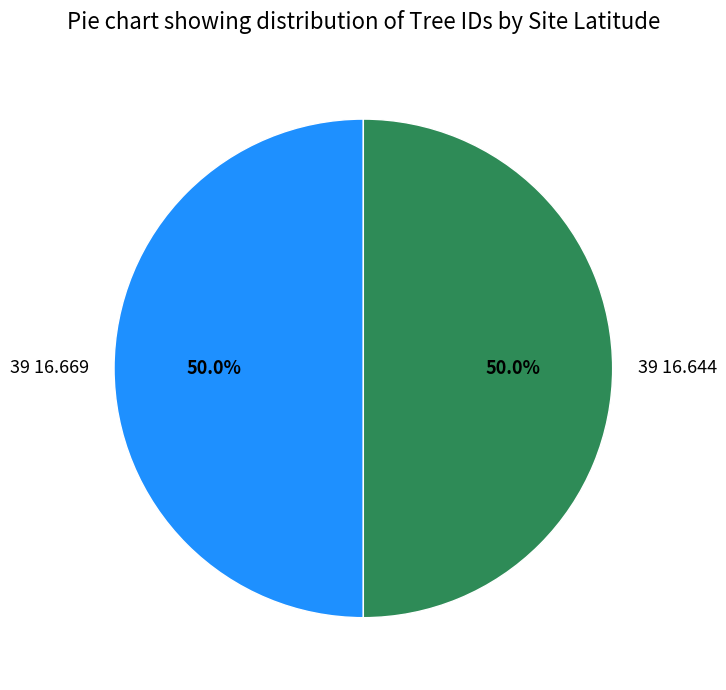

What percentage is the 39 16.669 slice, to the nearest percent?

50%